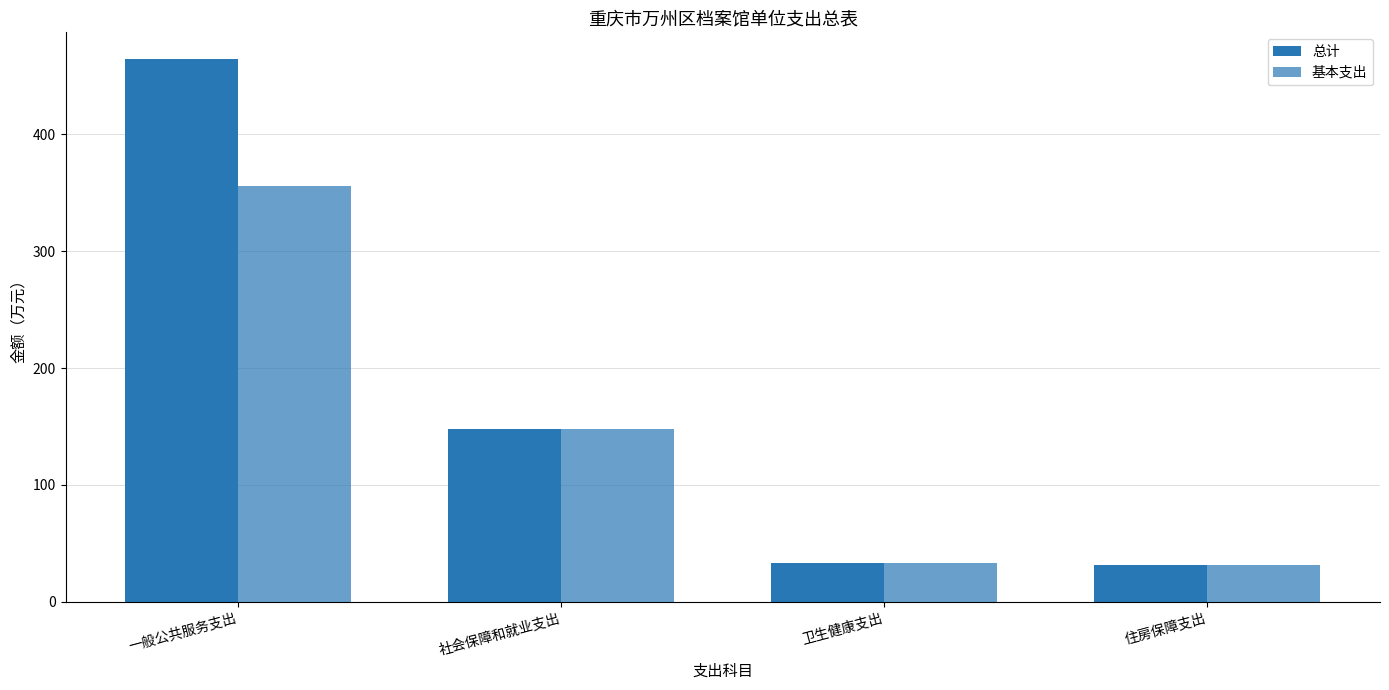

At 社会保障和就业支出, list the series in order from largest to smallest.

总计, 基本支出